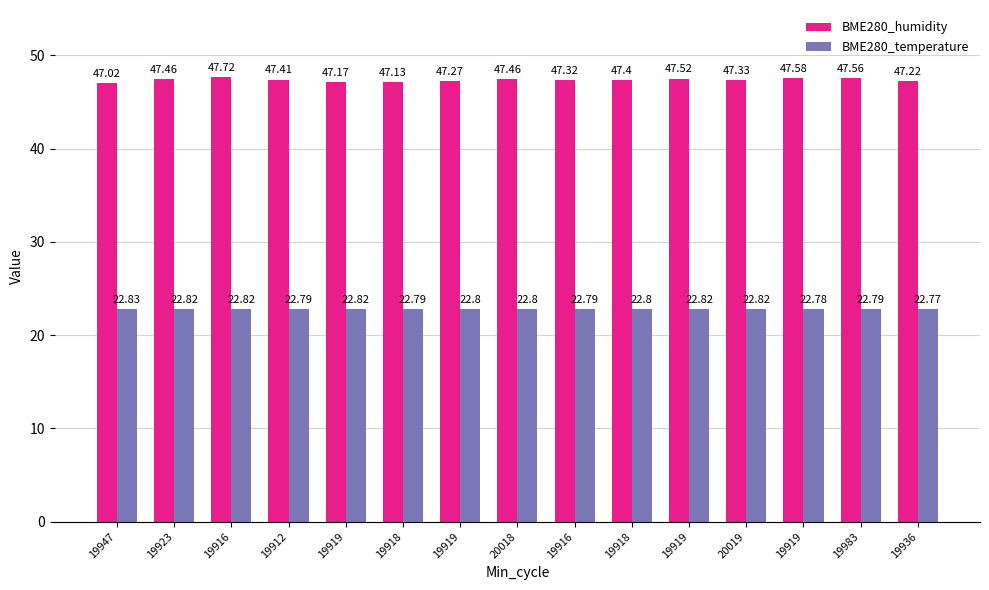

The value of BME280_humidity at 19919 is 17.5. True or false?

False